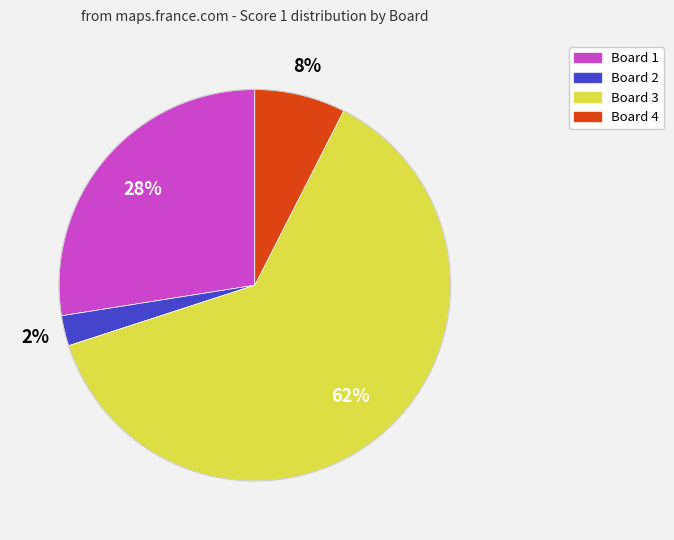

Is the sum of Board 3 and Board 2 greater than half?

Yes